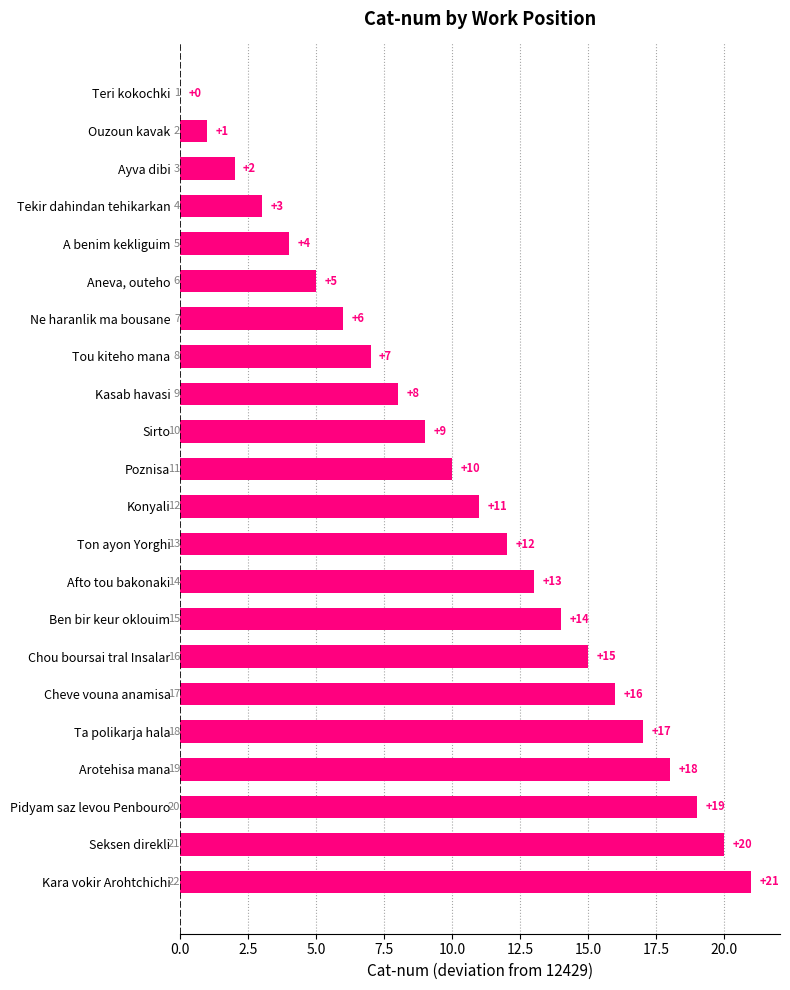

Is it true that the value at Teri kokochki is 0?

True